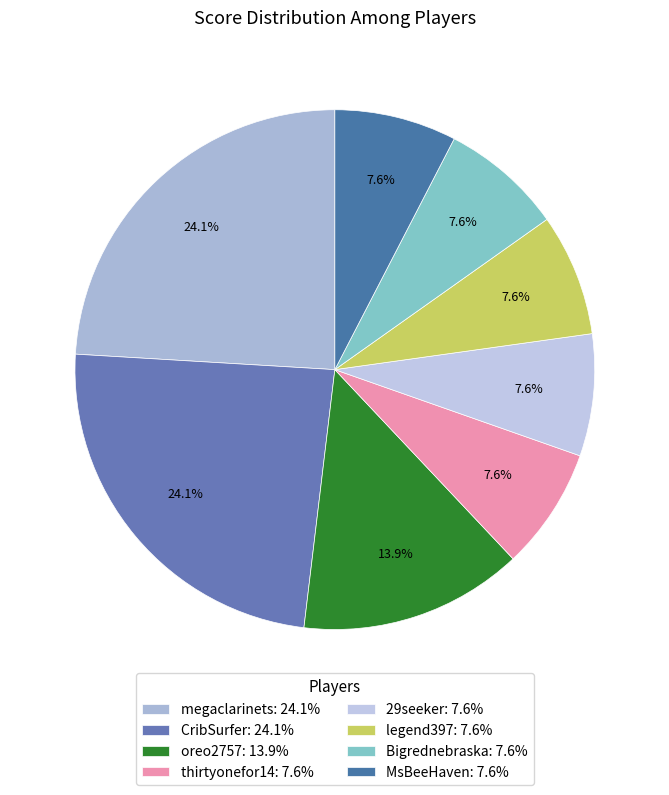

To the nearest percent, what is the combined percentage of legend397 and oreo2757?

22%